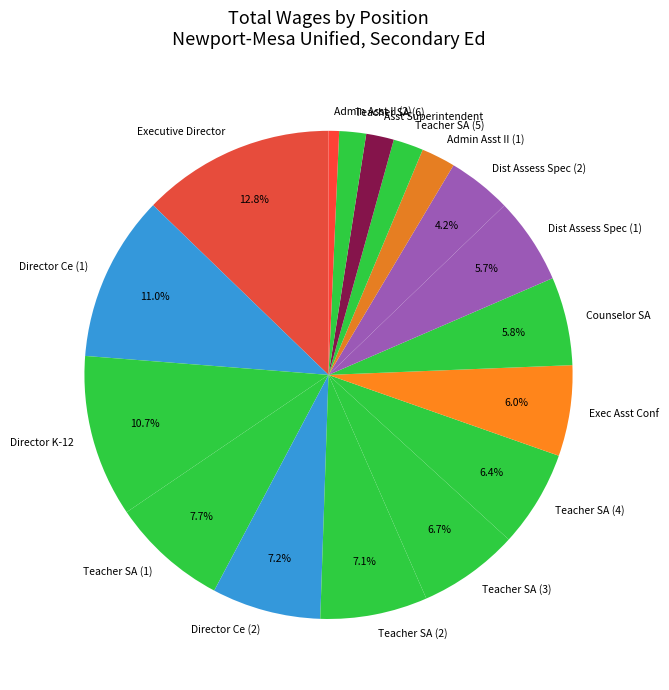

Which has a higher value, Director Ce (1) or Executive Director?

Executive Director